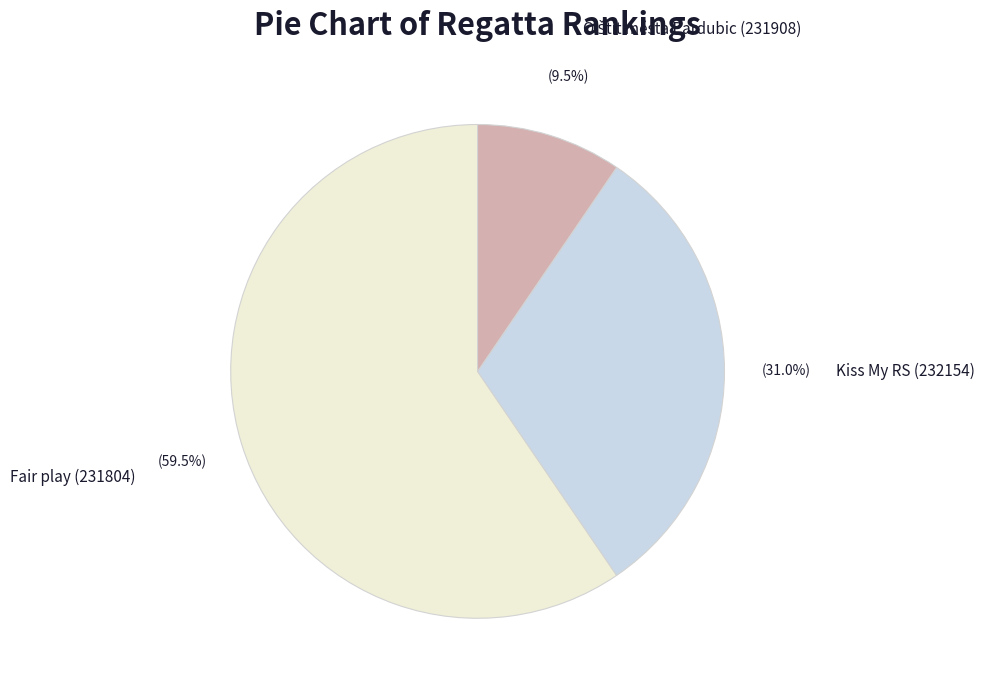

What is the largest slice in the pie chart?

Fair play (231804)